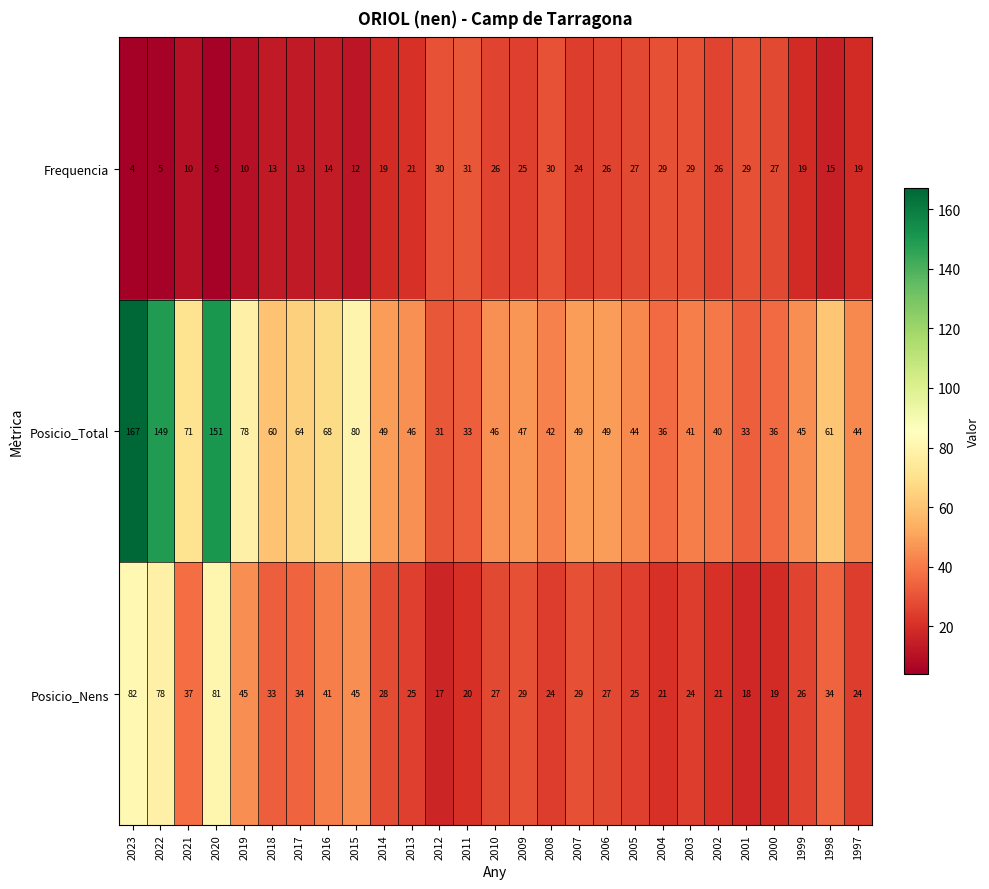

At how many categories does at least one series exceed 134?

3